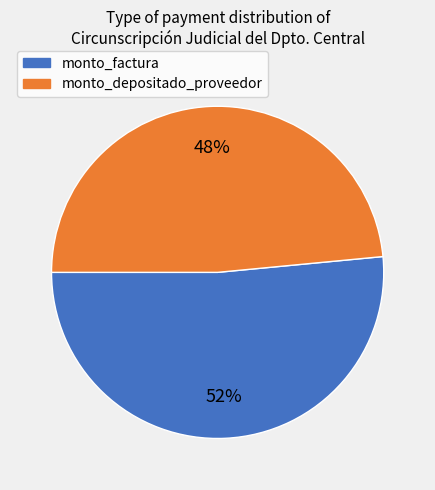

To the nearest percent, what percentage of the pie is monto_factura?

52%